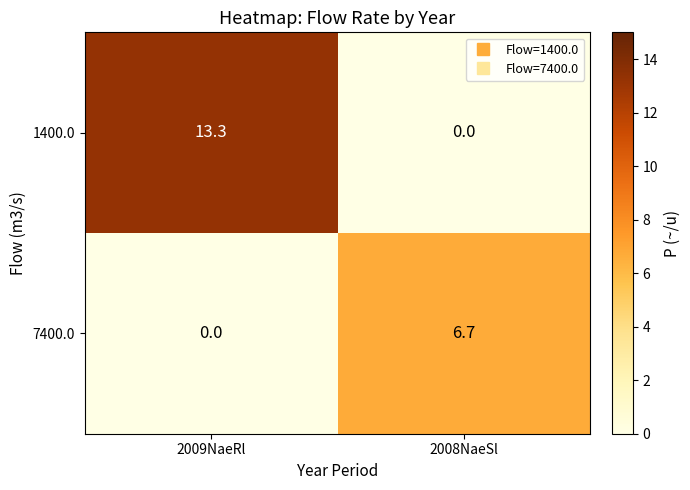

At which label does 1400.0 first exceed 13?

2009NaeRl